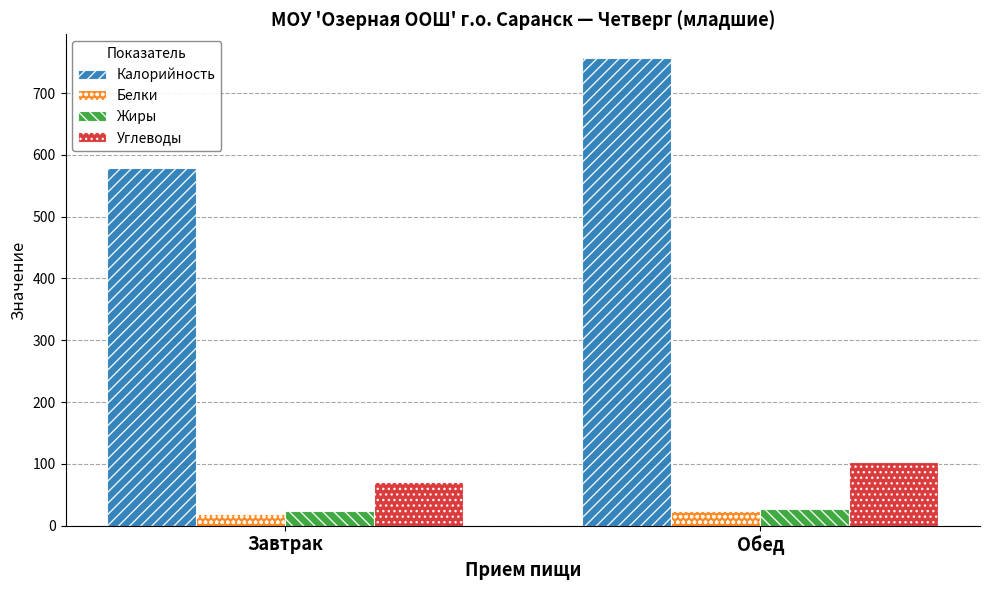

At which category is the sum across all series the highest?

Обед